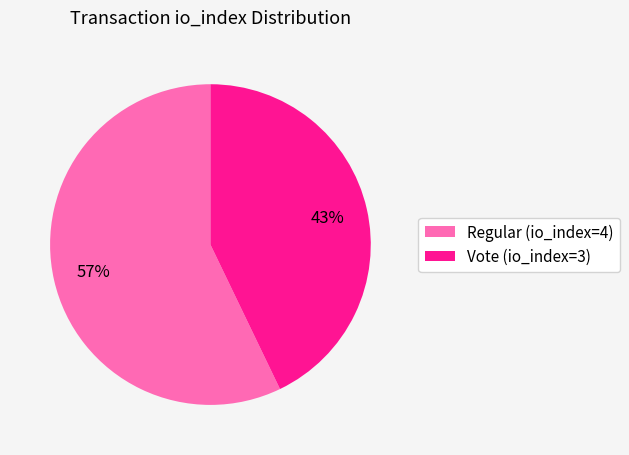

Which has a higher value, Regular (io_index=4) or Vote (io_index=3)?

Regular (io_index=4)